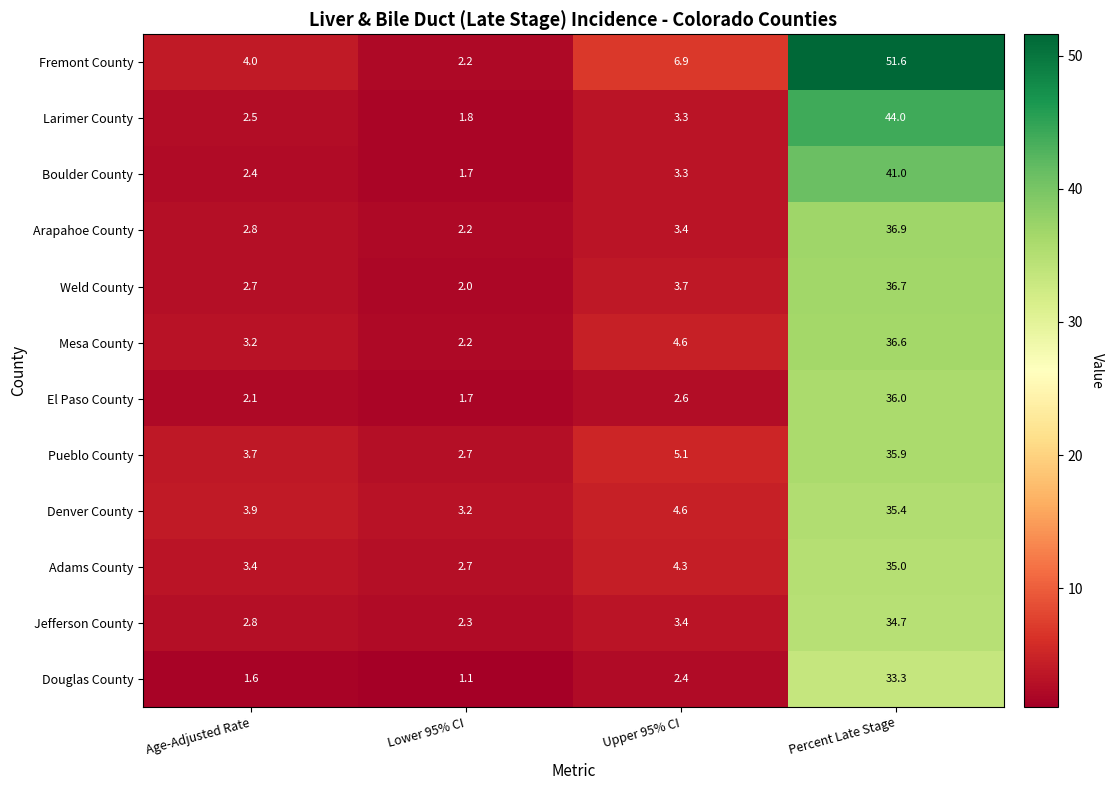

Which series changed the most between Lower 95% CI and Percent Late Stage?

Fremont County